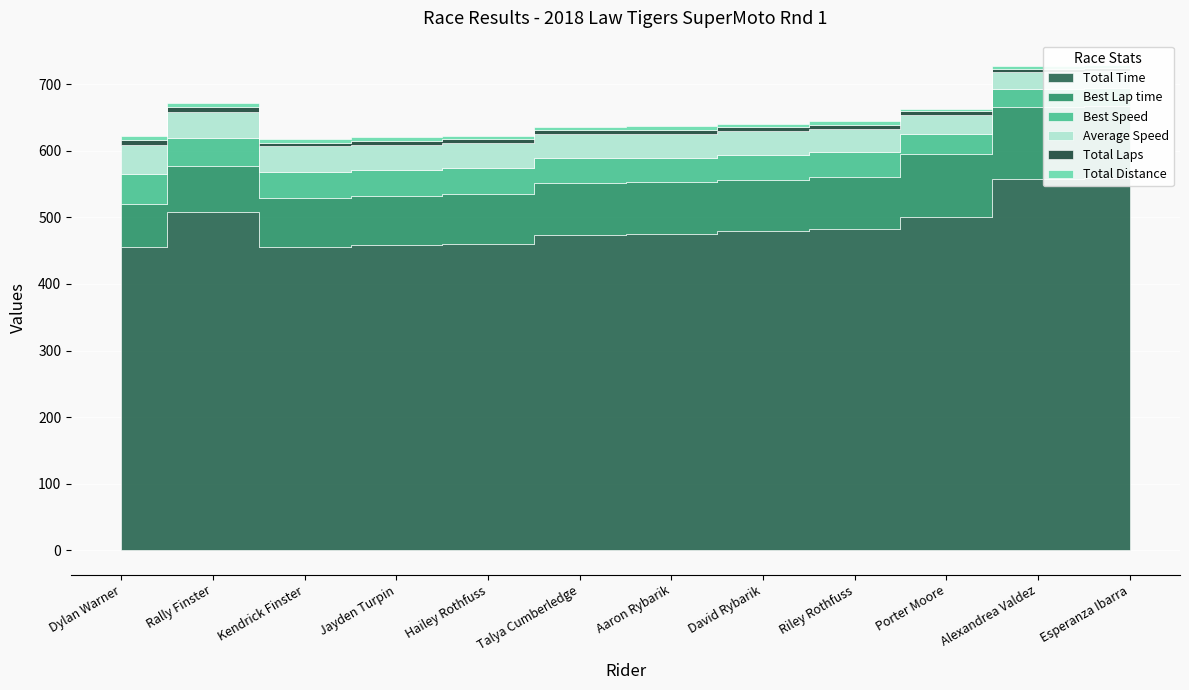

At which label does Average Speed reach its peak?

Dylan Warner